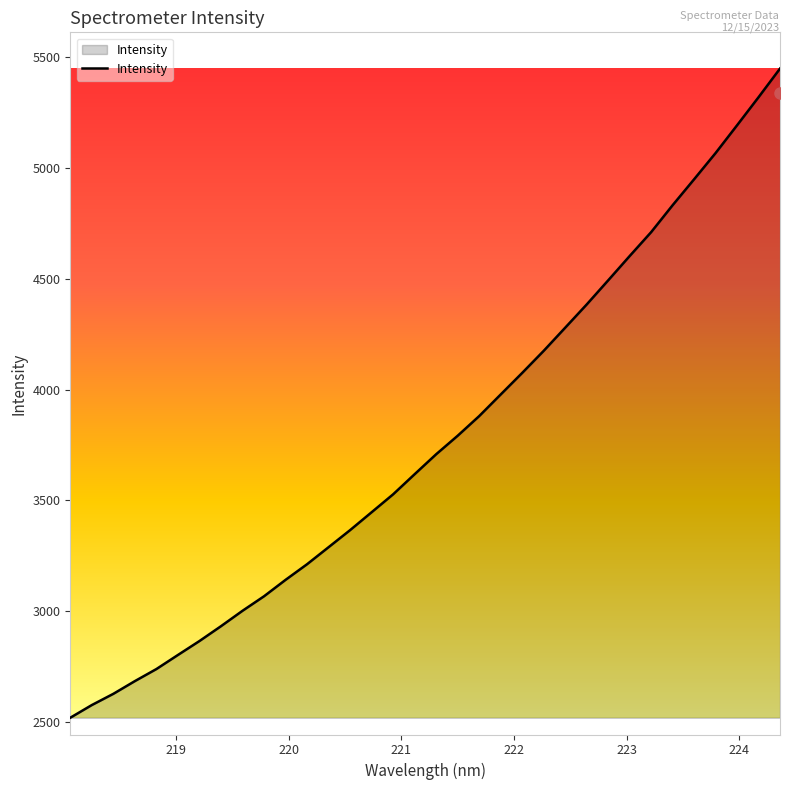

How many lines are shown in the chart?

1